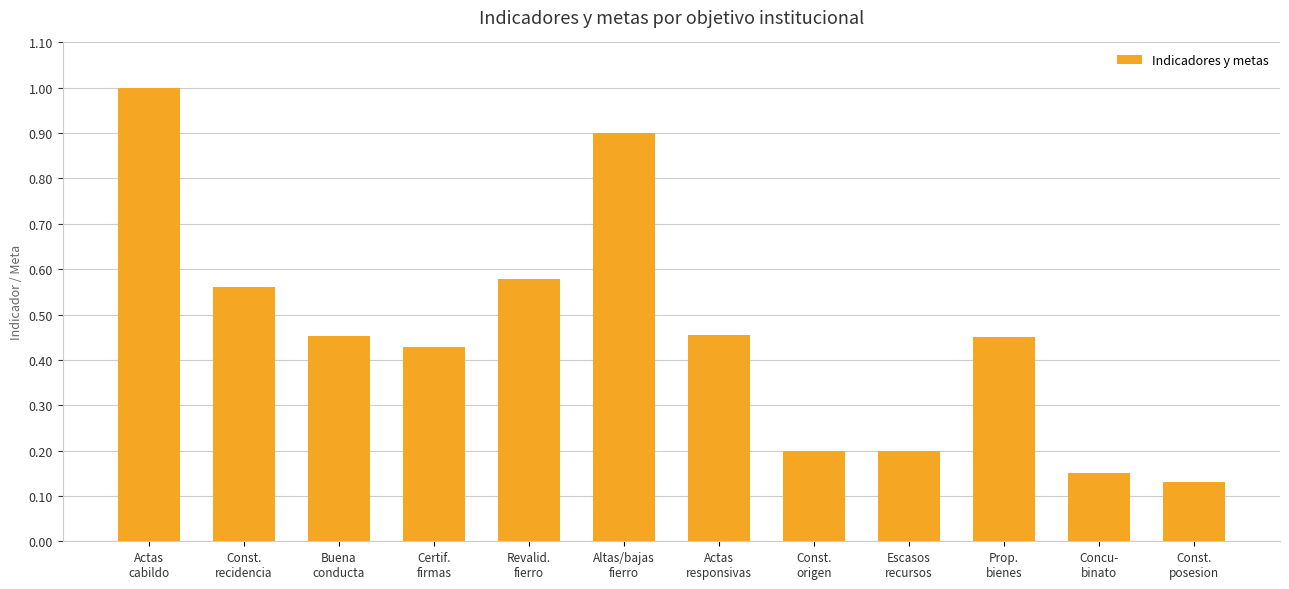

What is the difference between the maximum and minimum values?

0.9